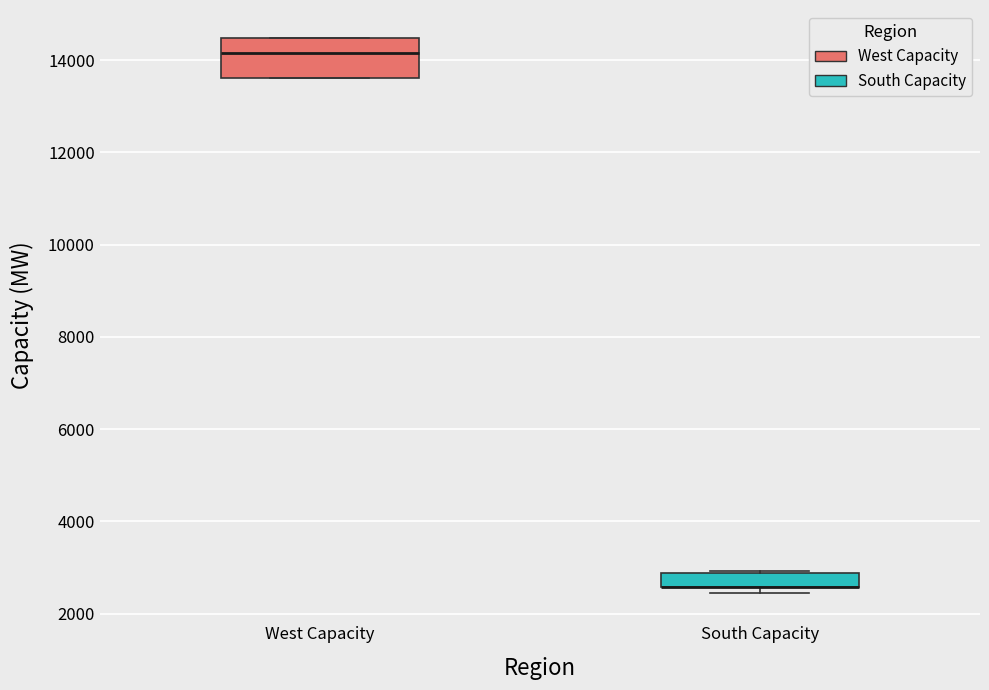

Comparing the boxes themselves (not the whiskers), which one is the tallest?

West Capacity